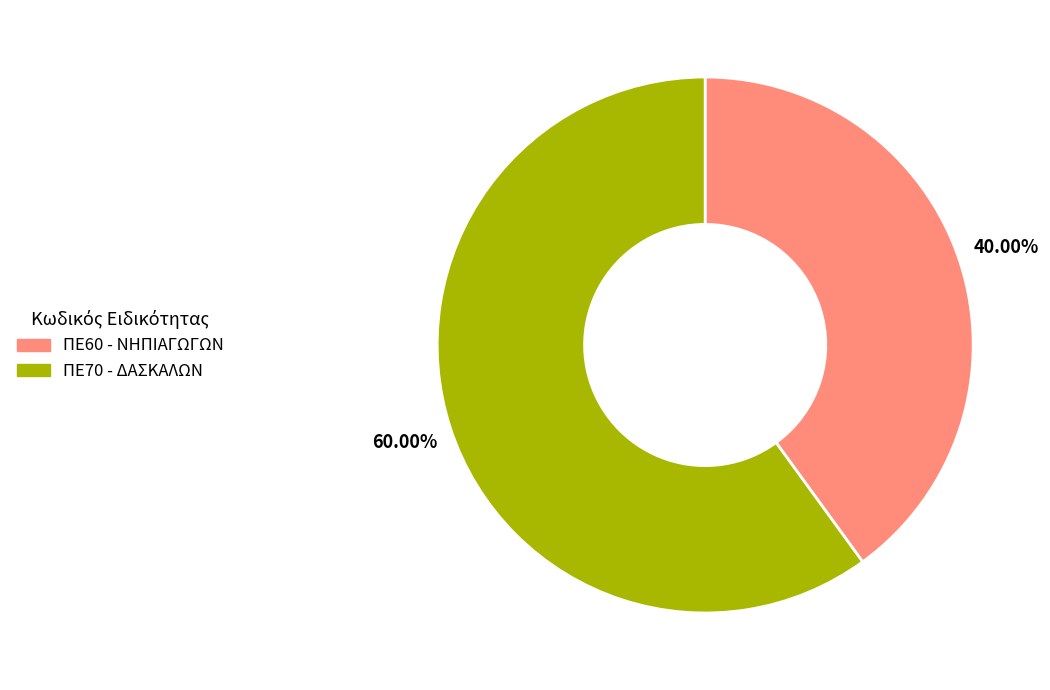

Which has a higher value, ΠΕ60 or ΠΕ70?

ΠΕ70